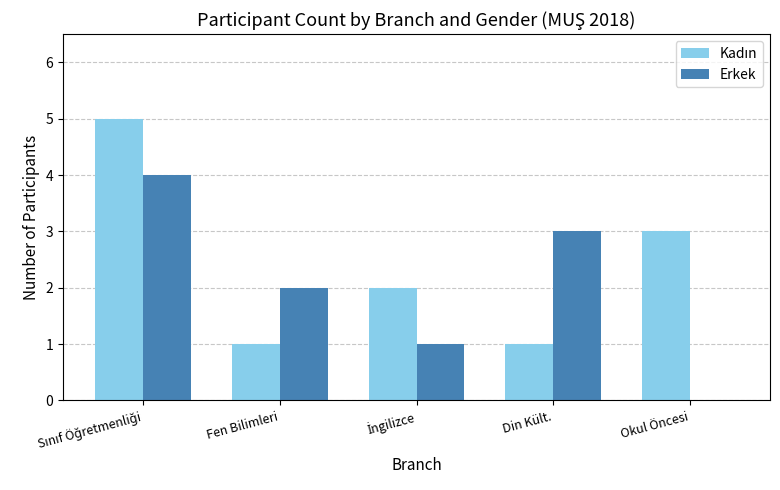

The value of Erkek at Din Kült. is 5. True or false?

False